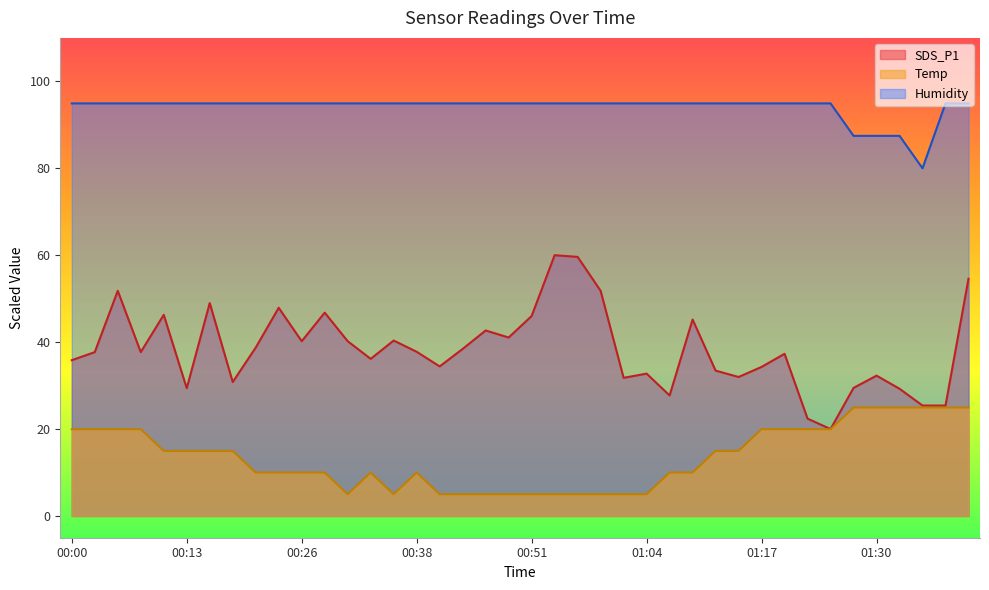

What value does the SDS_P1 series have at 00:56?

59.6